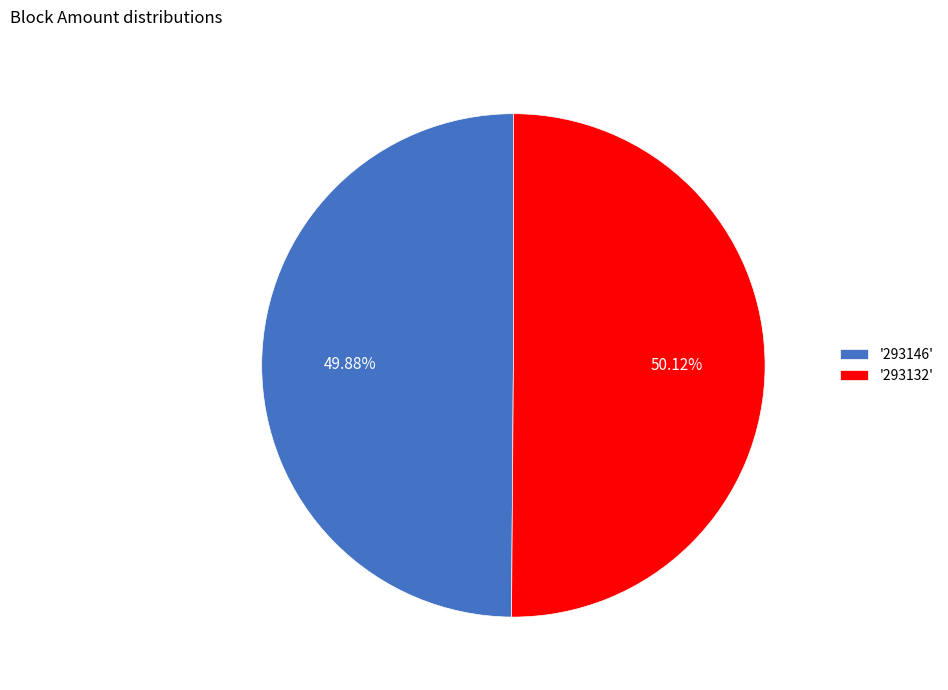

How many segments does this pie chart have?

2